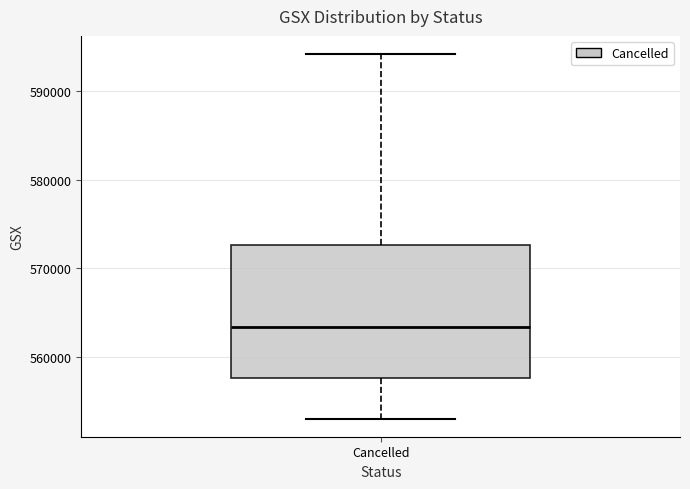

Where is the lower edge of the box for Cancelled on the y-axis? The values are not printed on the chart, so give them approximately, as read against the axis.

558000